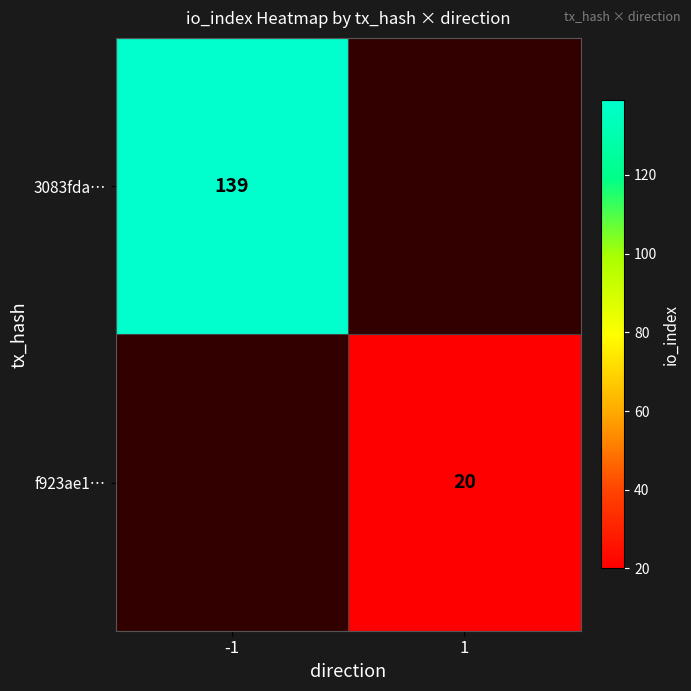

Is the value of f923ae1… at 1 greater than the value of 3083fda… at -1?

No